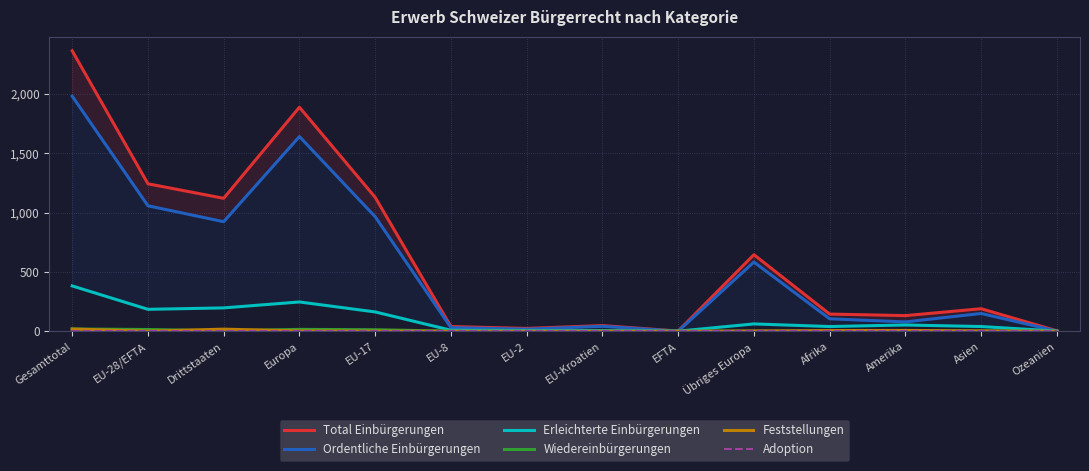

The Ordentliche Einbürgerungen series shows 164 at Übriges Europa. True or false?

False